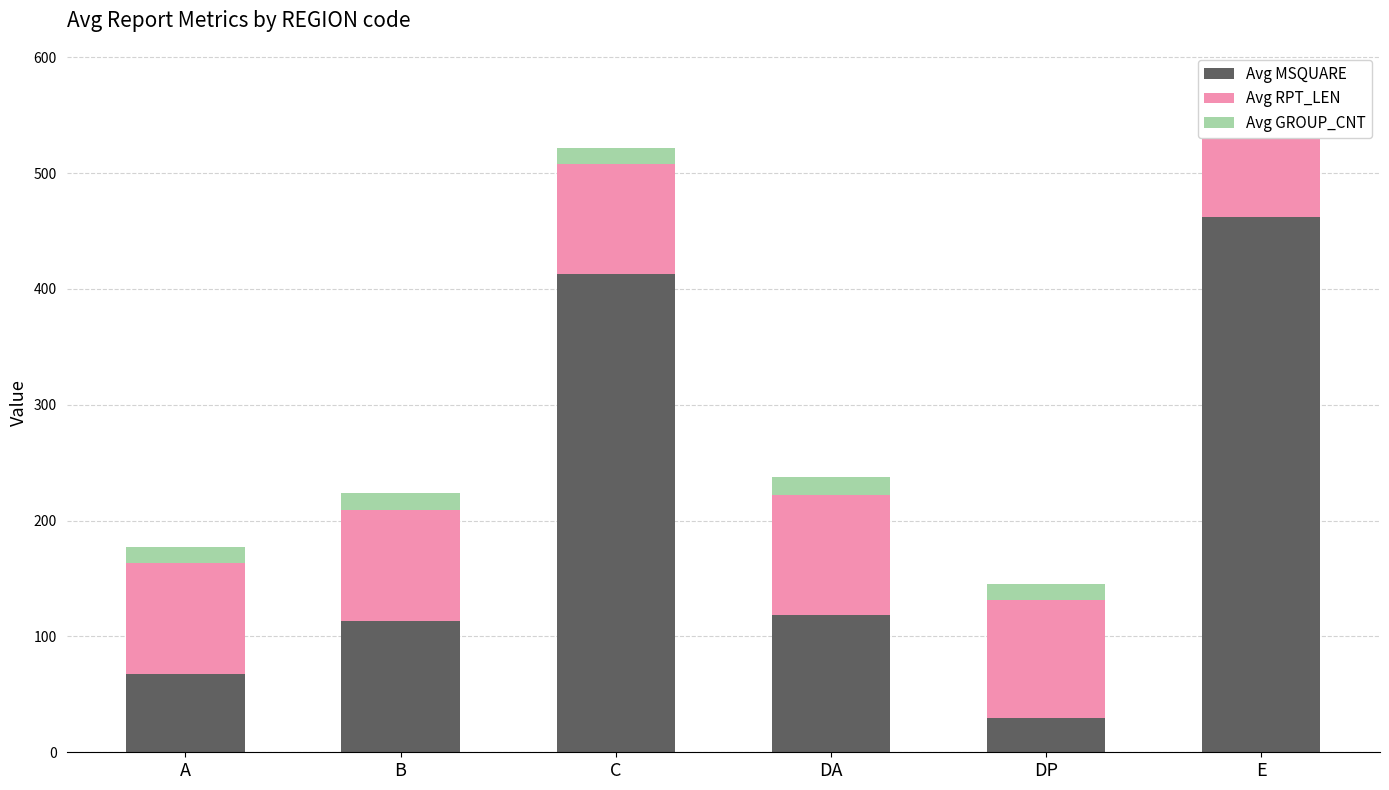

At which label does Avg RPT_LEN reach its peak?

DA